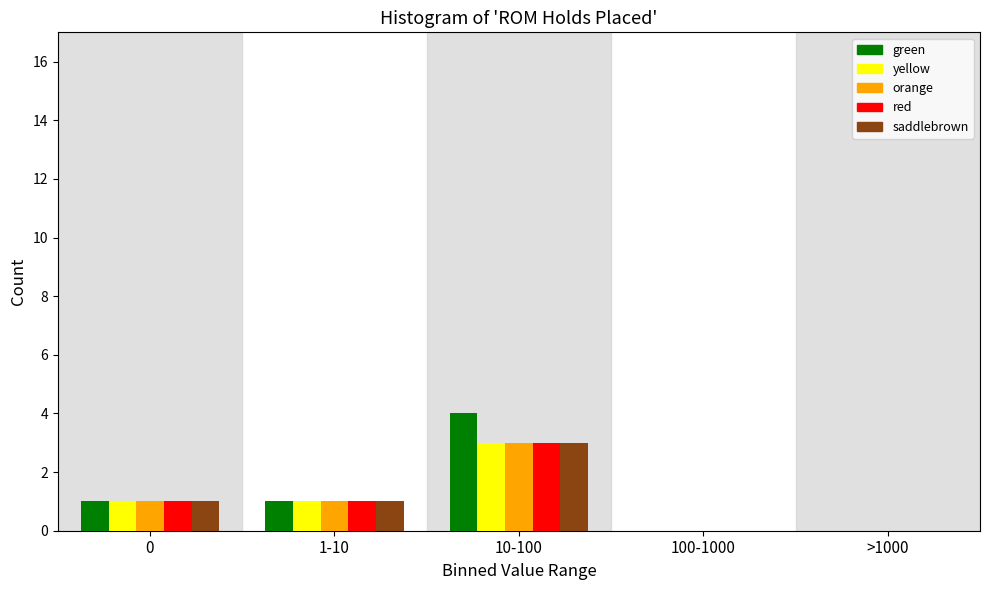

Reading left to right, what are all the values shown in this chart?

green: 0=1	1-10=1	10-100=4	100-1000=0	>1000=0
yellow: 0=1	1-10=1	10-100=3	100-1000=0	>1000=0
orange: 0=1	1-10=1	10-100=3	100-1000=0	>1000=0
red: 0=1	1-10=1	10-100=3	100-1000=0	>1000=0
saddlebrown: 0=1	1-10=1	10-100=3	100-1000=0	>1000=0